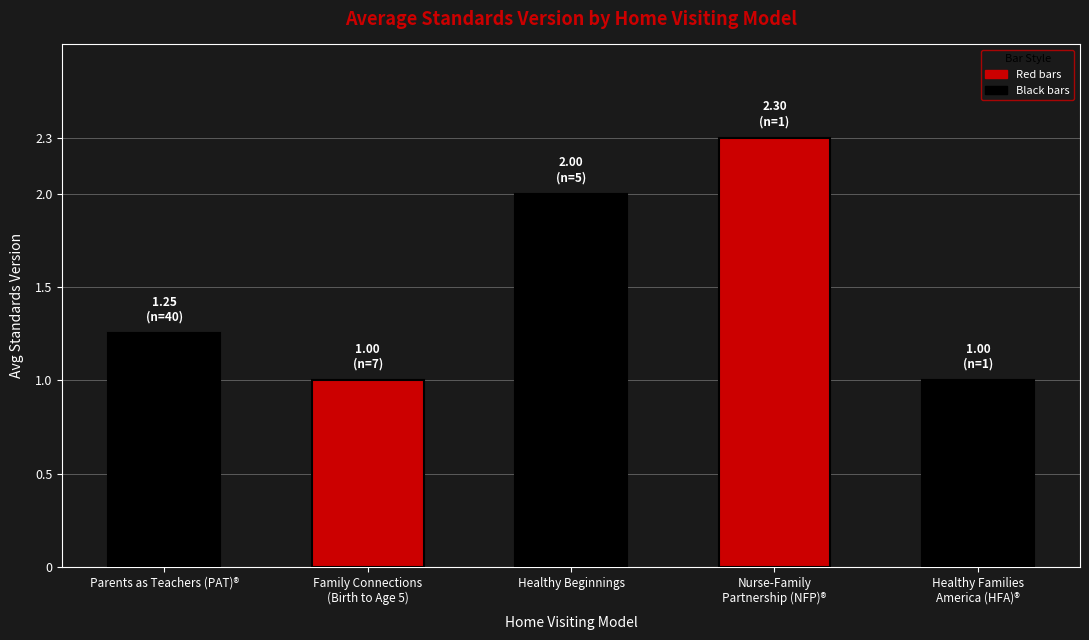

What is the approximate value at Nurse-Family
Partnership (NFP)®?

2.3